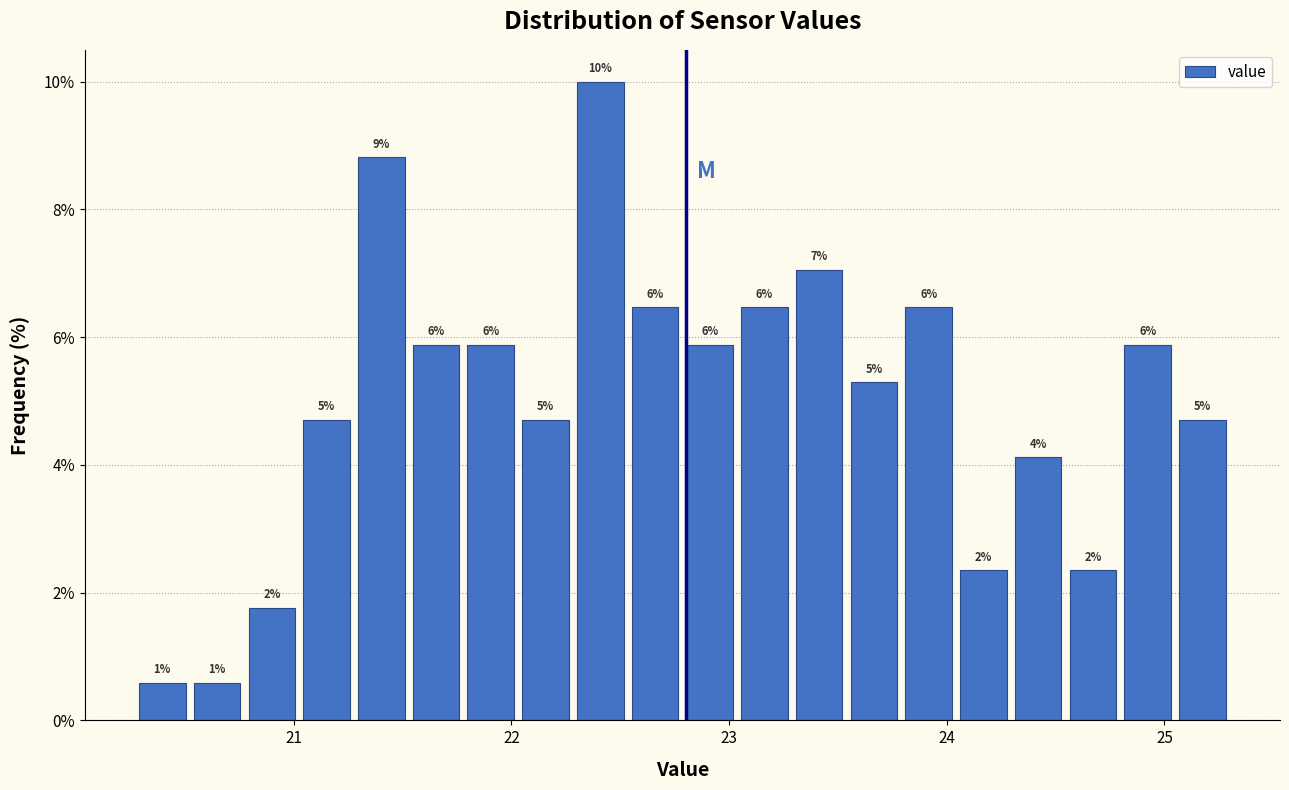

Around what value on the x-axis is the tallest bar? Give the approximate position of its centre, as read against the axis.

22.4